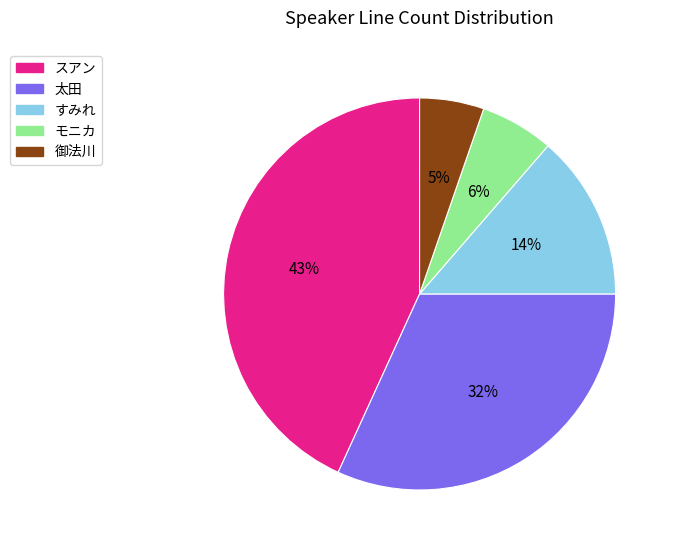

To the nearest percent, what is the difference between the largest and smallest slice percentages?

38%